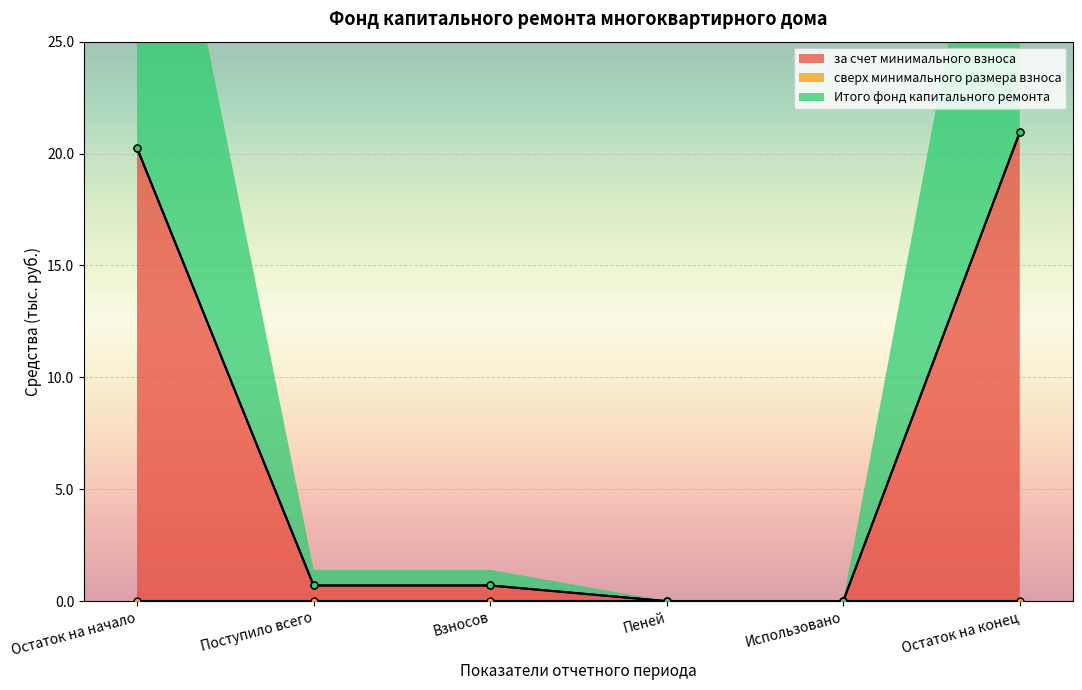

Does the chart display data point markers on the line(s)?

Yes